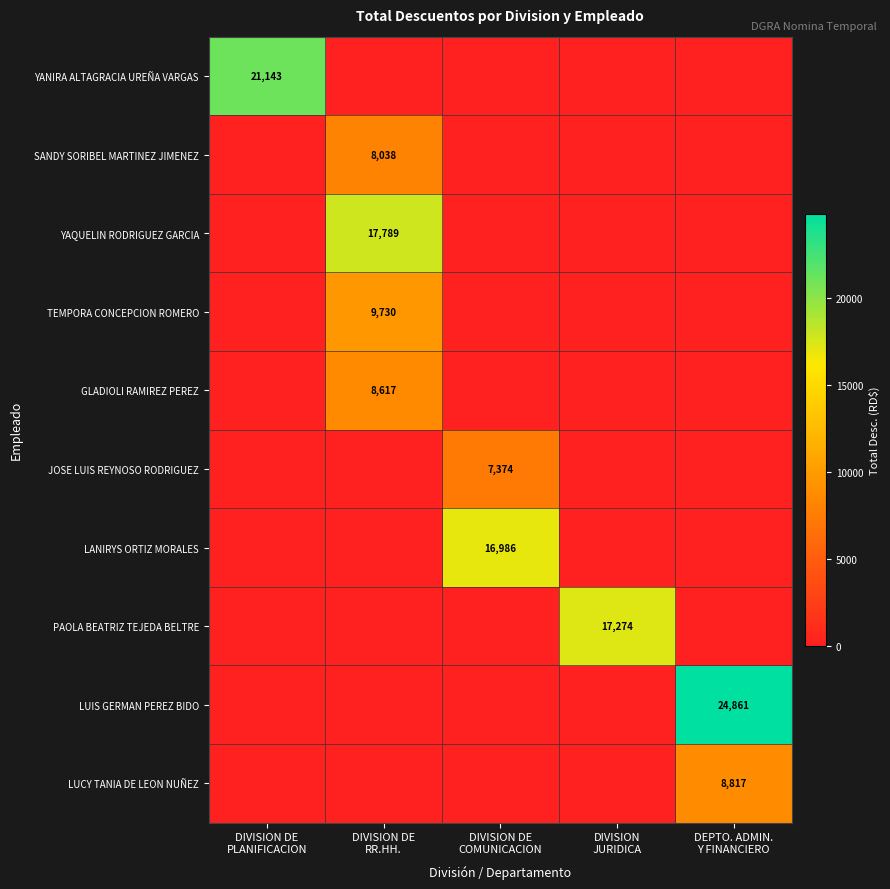

How many series are shown in this chart?

10